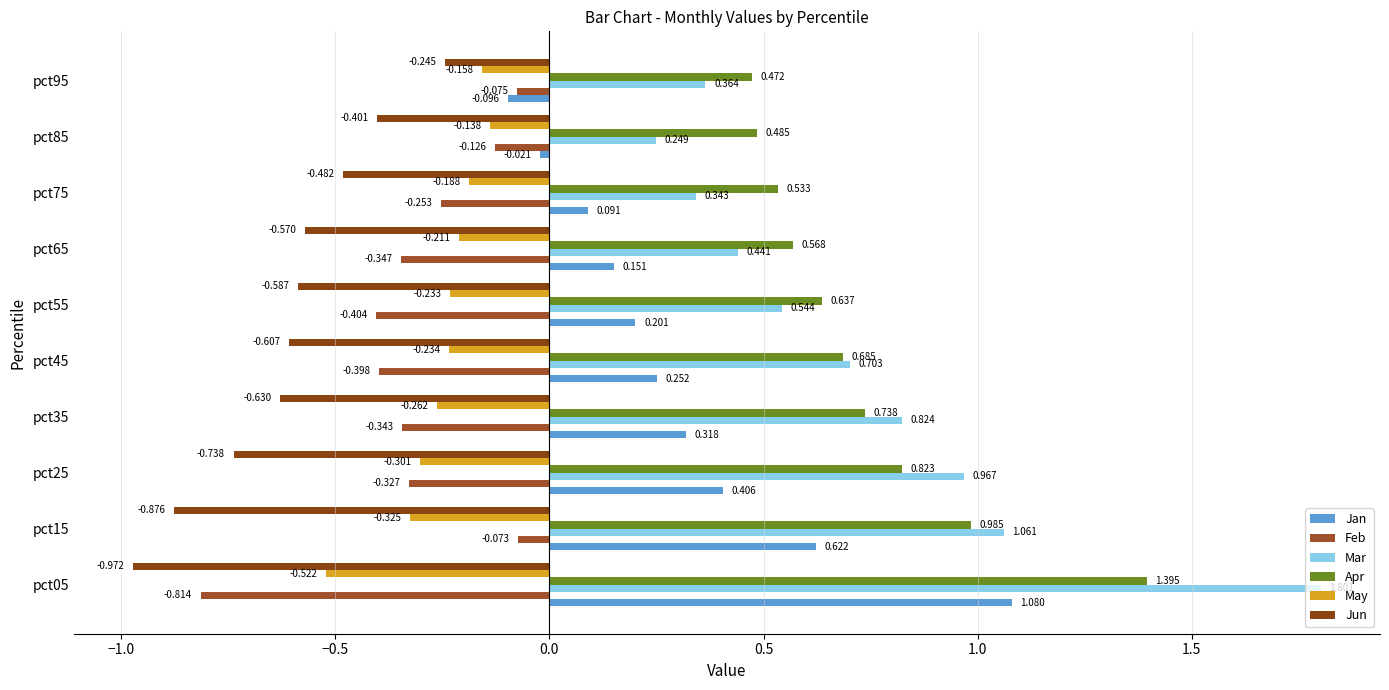

How many data points does each series have?

10